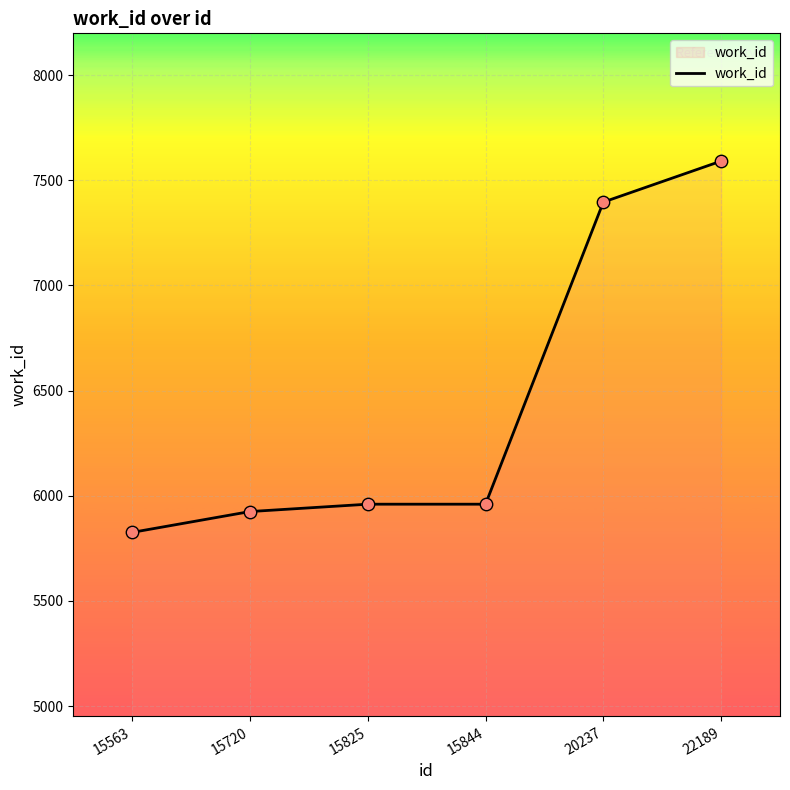

Approximately how many times larger is the value at 15720 compared to 15563?

1.0